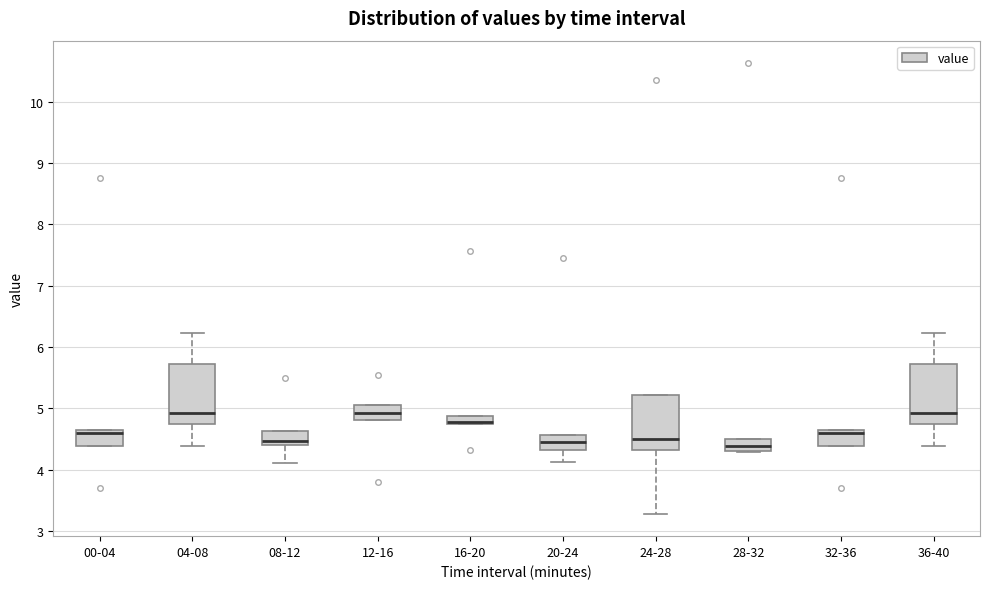

Where is the lower edge of the box for 32-36 on the y-axis? The values are not printed on the chart, so give them approximately, as read against the axis.

4.4